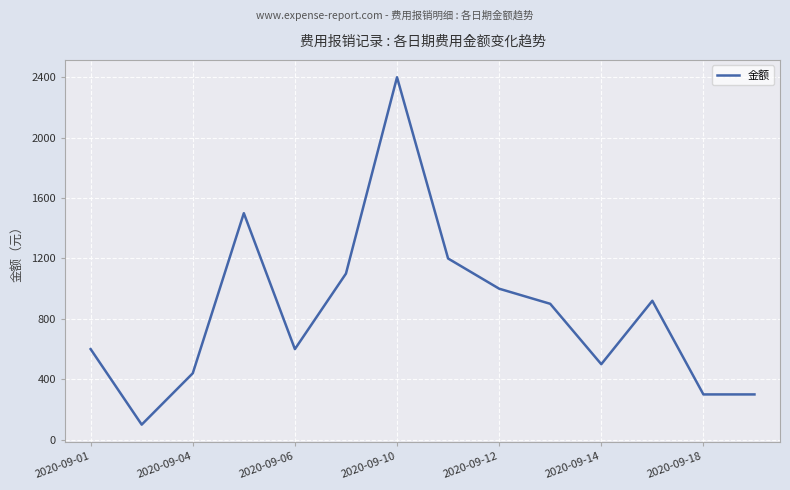

What is the difference between the maximum and second lowest values?

2100